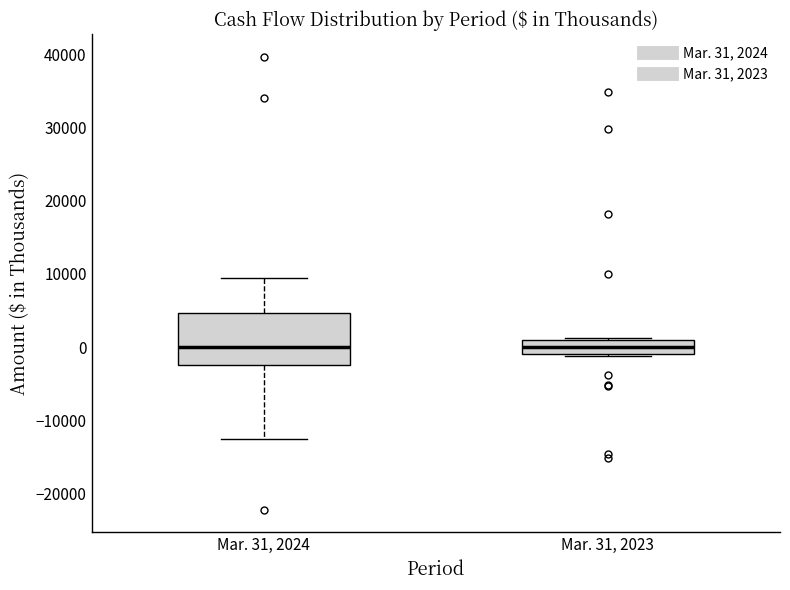

Reading left to right, read every box against the y-axis: the position of its median line, the range the box covers, and the ends of its whiskers. The values are not printed on the chart, so give them approximately, as read against the axis.

Mar. 31, 2024: median 0, box -2000 to 5000, whiskers -12000 to 9000
Mar. 31, 2023: median 0, box -1000 to 1000, whiskers -1000 to 1000 (just above the box's upper edge)